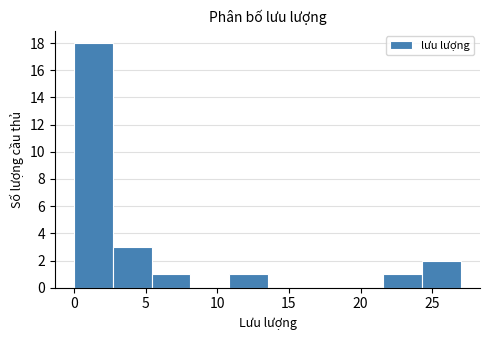

Reading left to right, transcribe this chart: for each bar, give the range it covers on the x-axis and its height. Neither the bar edges nor the heights are printed on the chart, so give them approximately, as read against the axes.

0.0 to 2.7: 18
2.7 to 5.4: 3
5.4 to 8.1: 1
8.1 to 10.8: 0
10.8 to 13.5: 1
13.5 to 16.2: 0
16.2 to 18.9: 0
18.9 to 21.6: 0
21.6 to 24.3: 1
24.3 to 27.0: 2